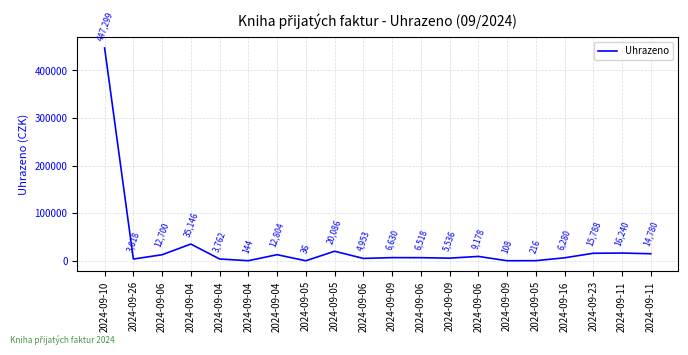

What is the change in value from 2024-09-04 to 2024-09-11?

+3436.0